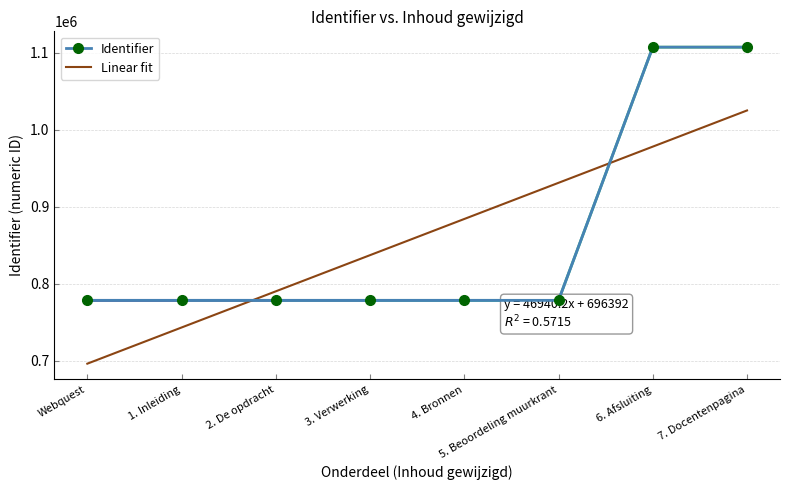

What is the value of the 2nd point from the left?

778536